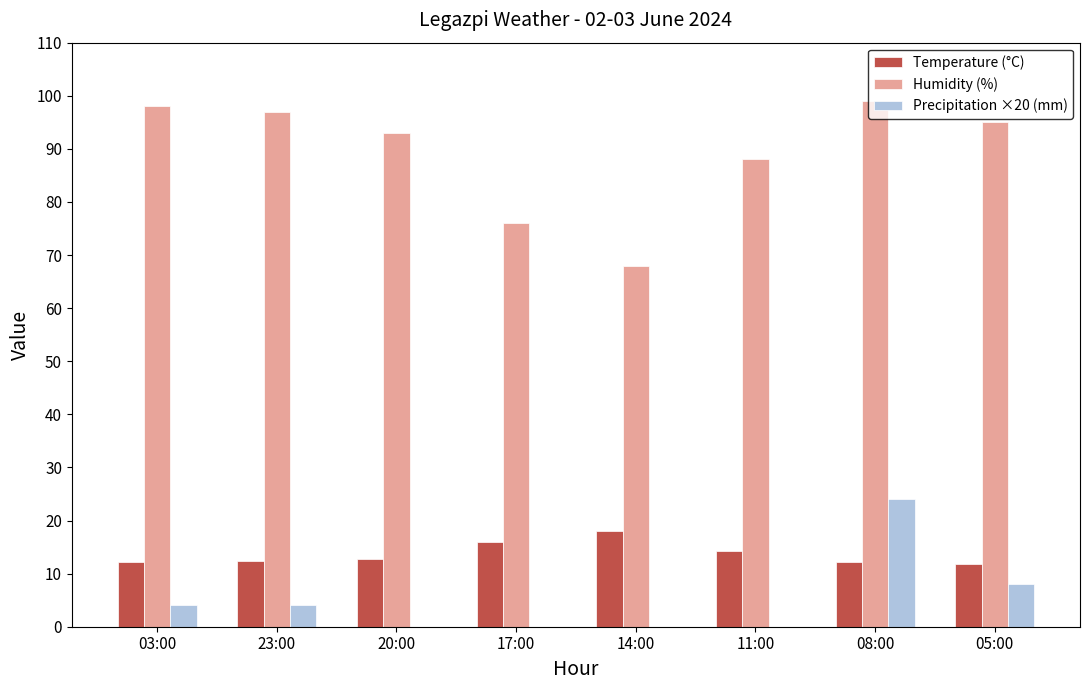

The value of Humidity (%) at 08:00 is 56.4. True or false?

False